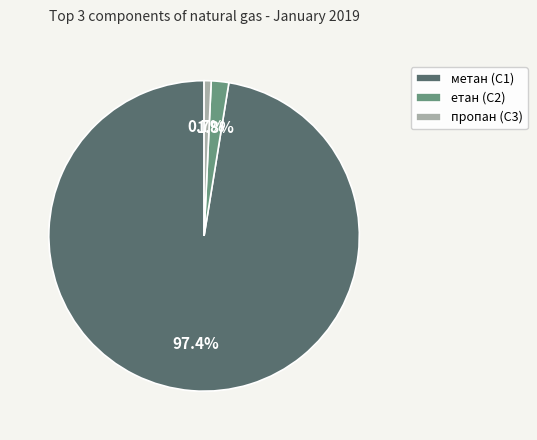

Between пропан (С3) and етан (С2), which is larger?

етан (С2)